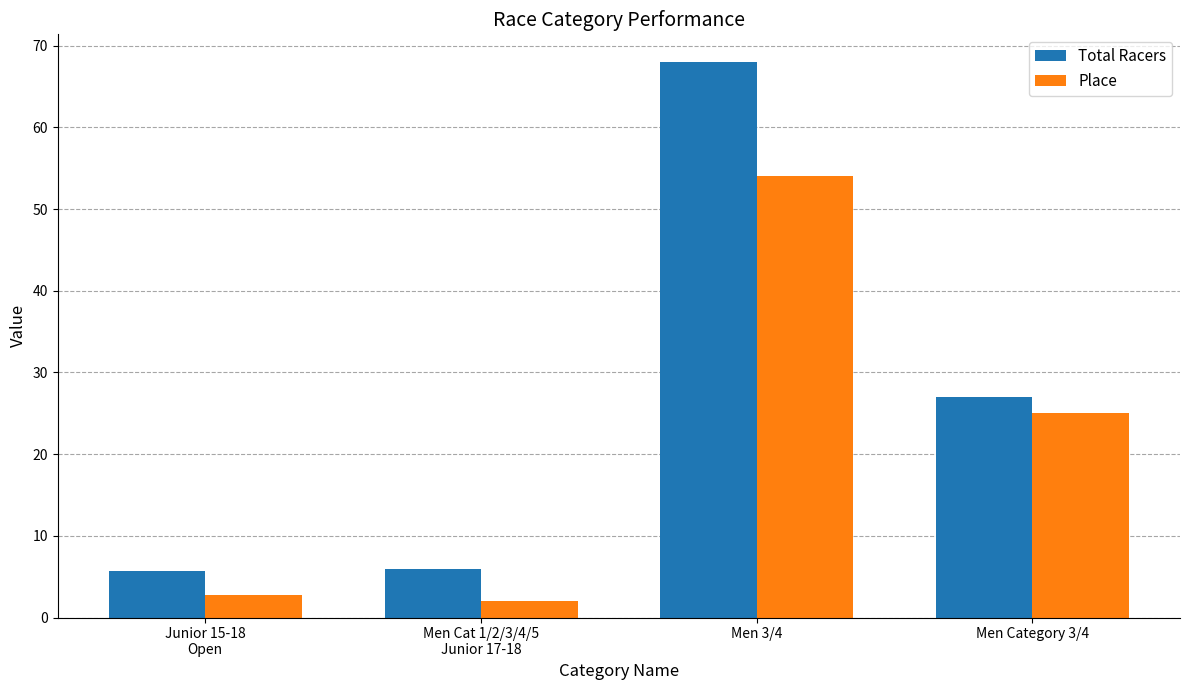

How many values in the Total Racers series are below 27?

2